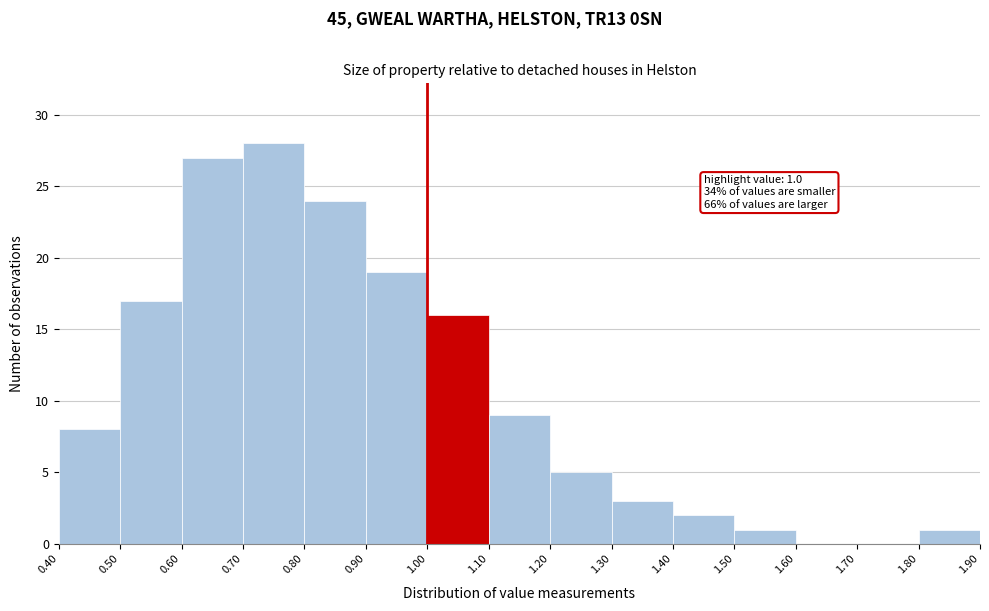

Over which range of the x-axis is the bar tallest?

0.70 to 0.80